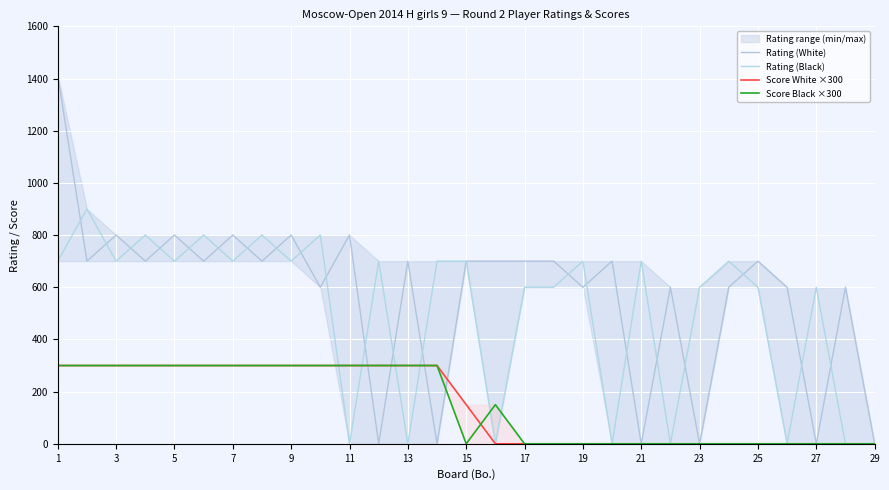

Is the value of Score White ×300 at 27 greater than the value of Rating (White) at 9?

No